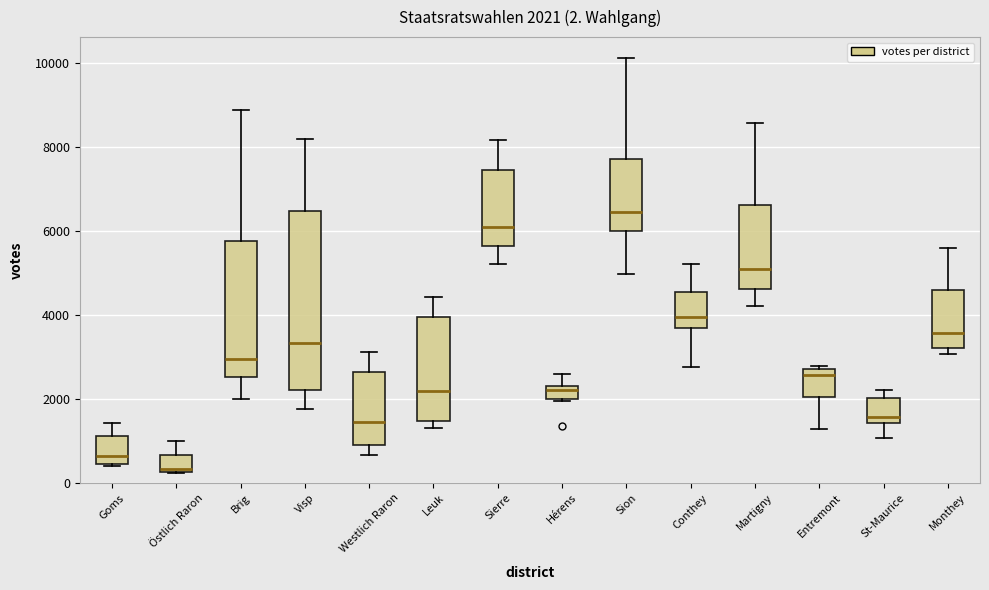

Which box has the lowest median line?

Östlich Raron